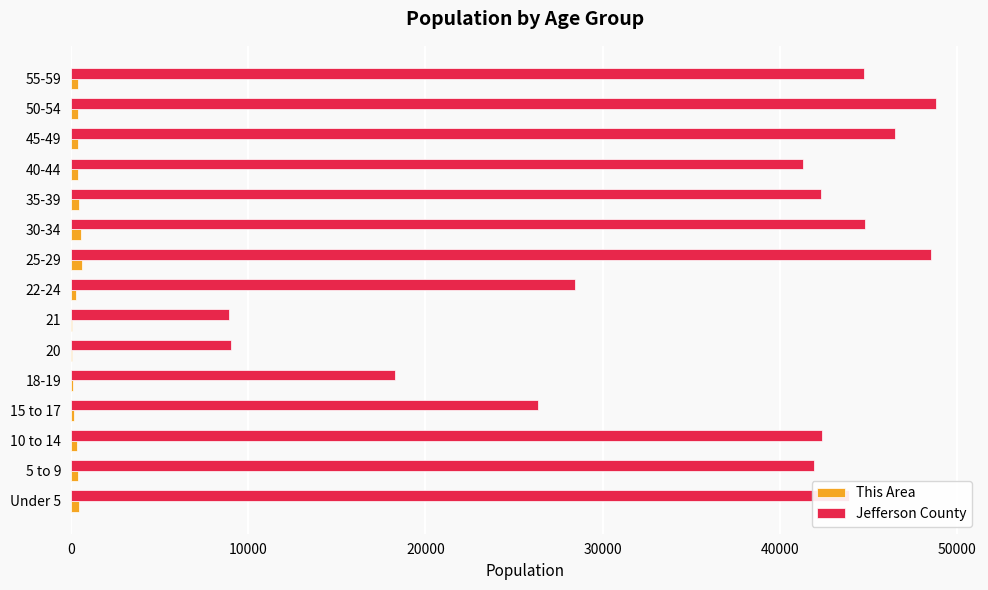

Is the value of Jefferson County at 10 to 14 greater than the value of This Area at 35-39?

Yes